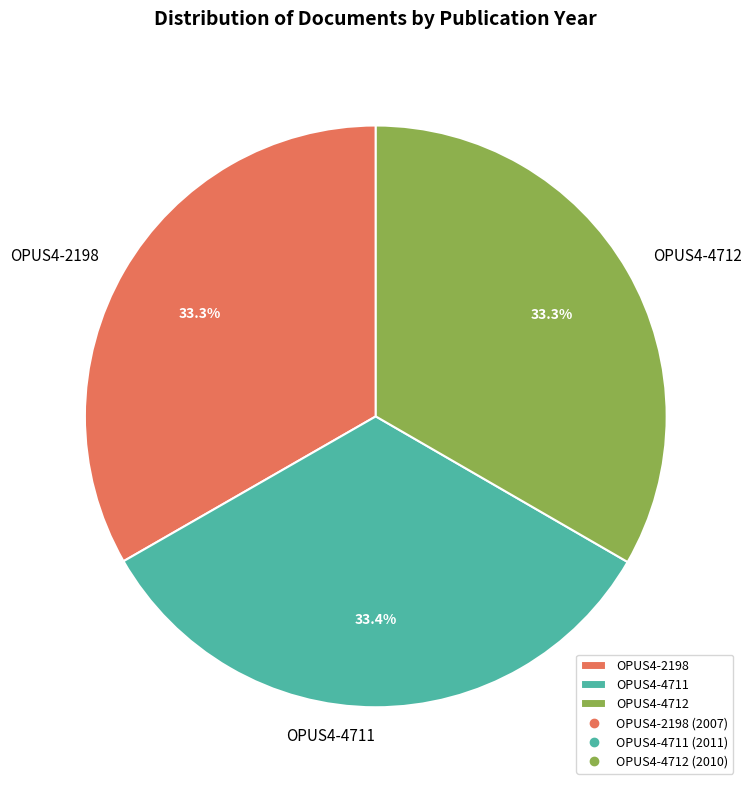

How many slices are in this pie chart?

3